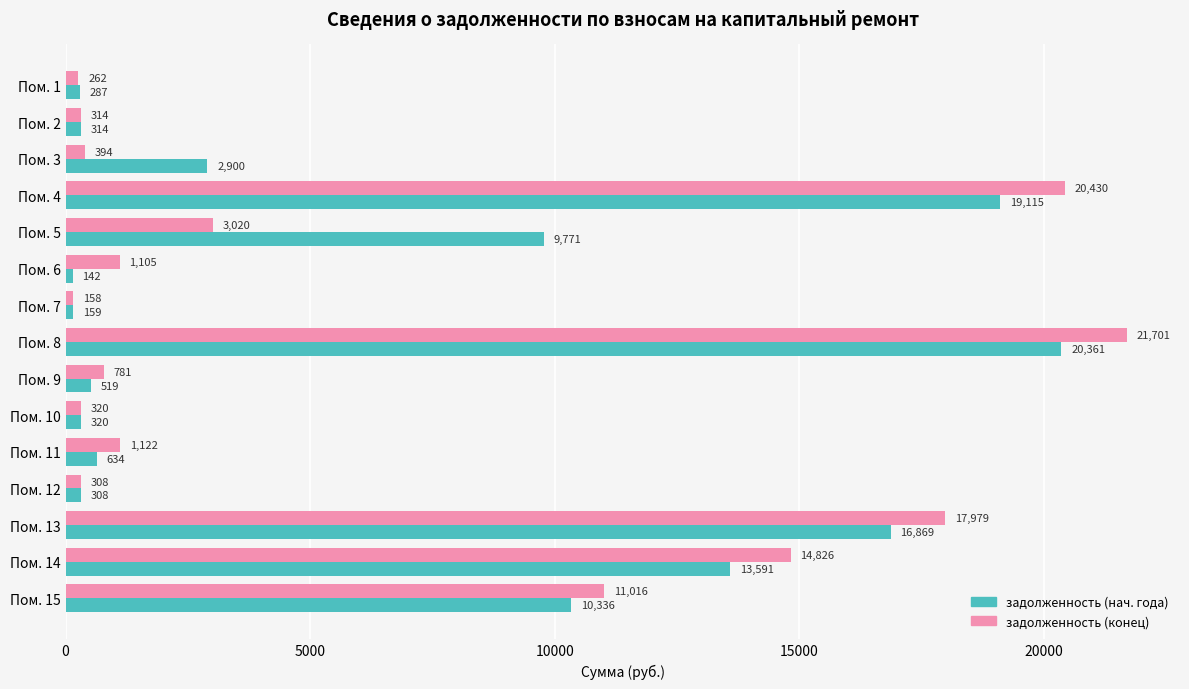

Count the number of data series in this chart.

2